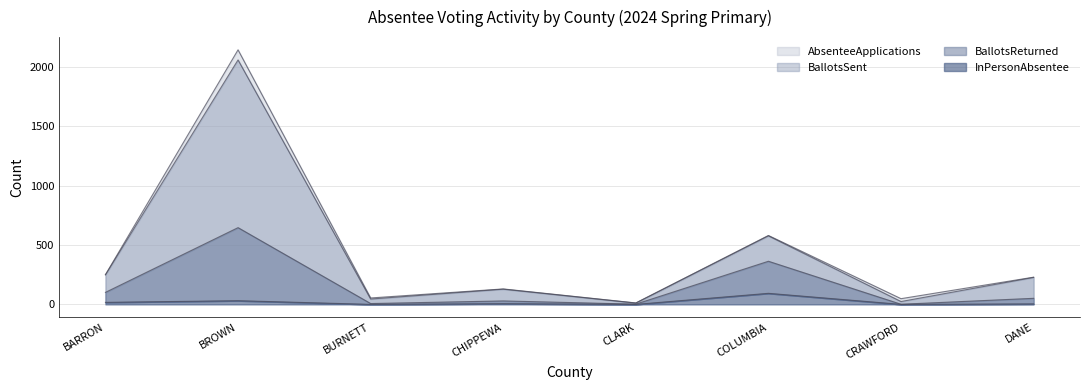

The AbsenteeApplications series shows 130 at CHIPPEWA. True or false?

True